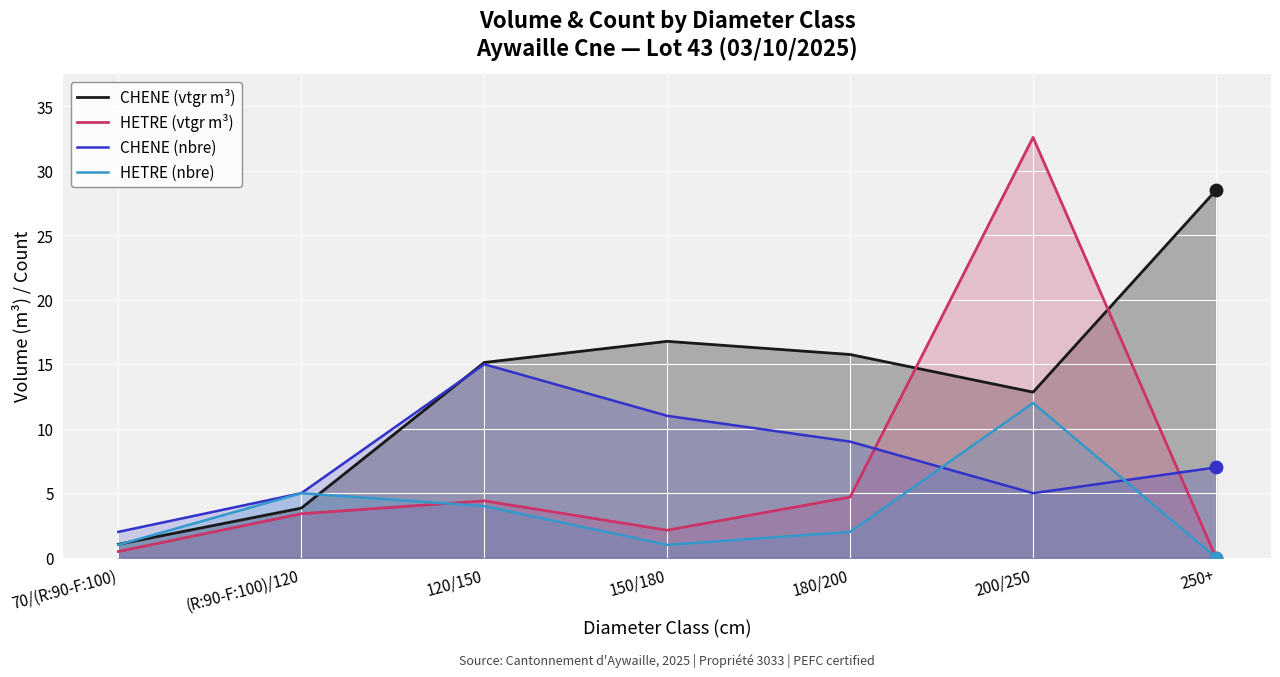

What are all the series names shown in the legend?

CHENE (vtgr m³), HETRE (vtgr m³), CHENE (nbre), HETRE (nbre)